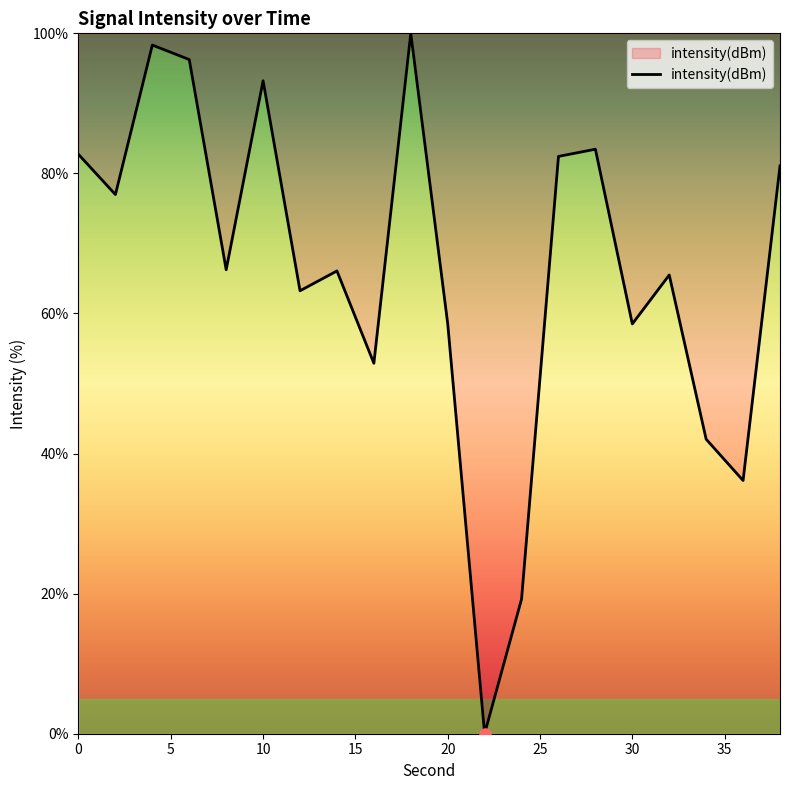

What is the maximum value shown in the chart?

100.0